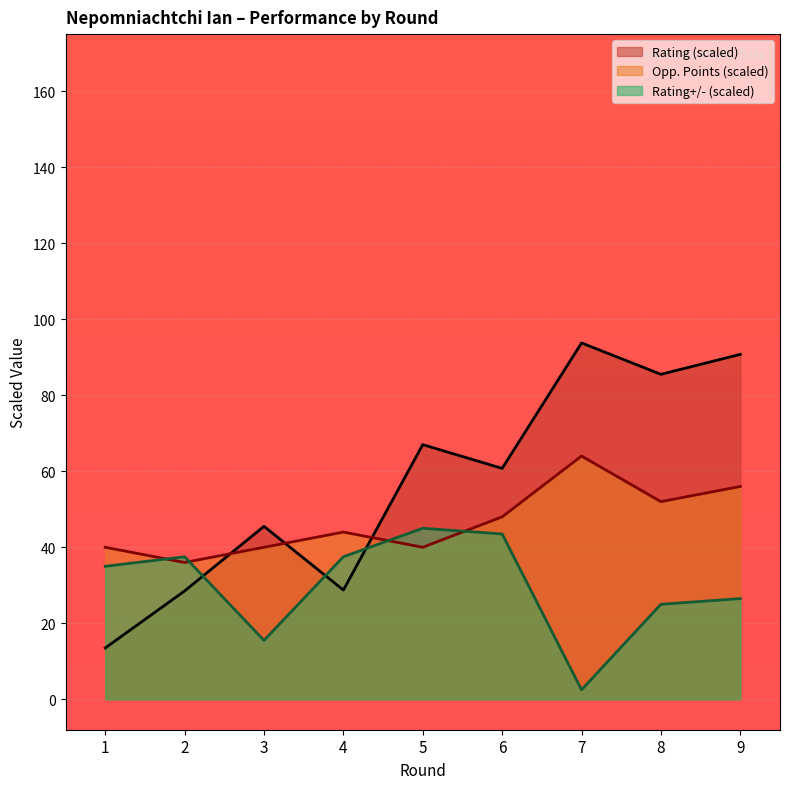

What is the average value of the Rating+/- series?

29.8